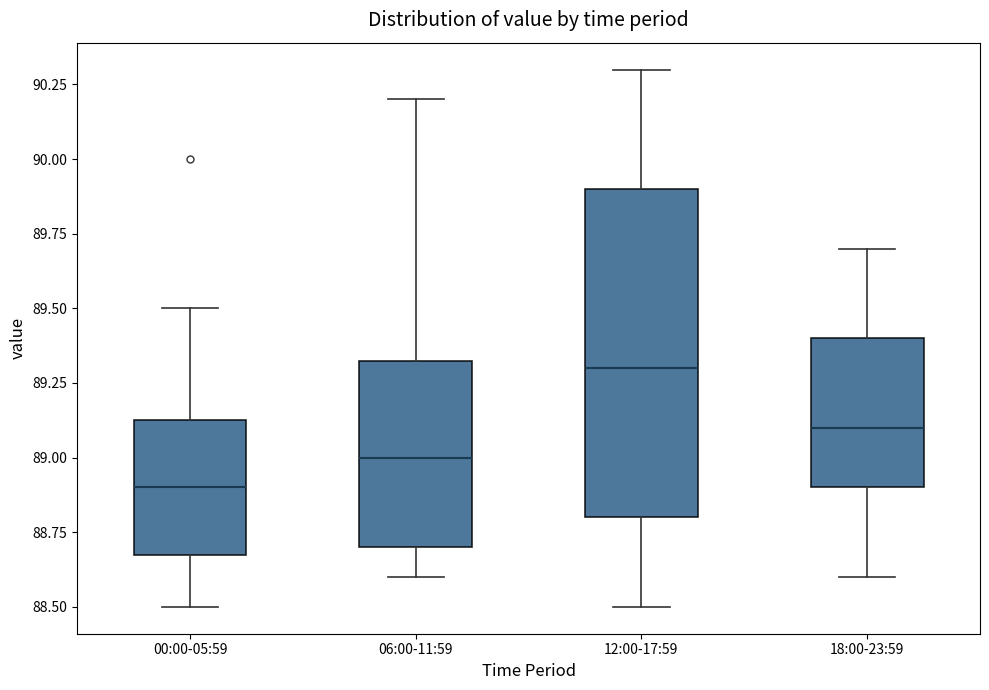

Which box's median line is the lowest?

00:00-05:59